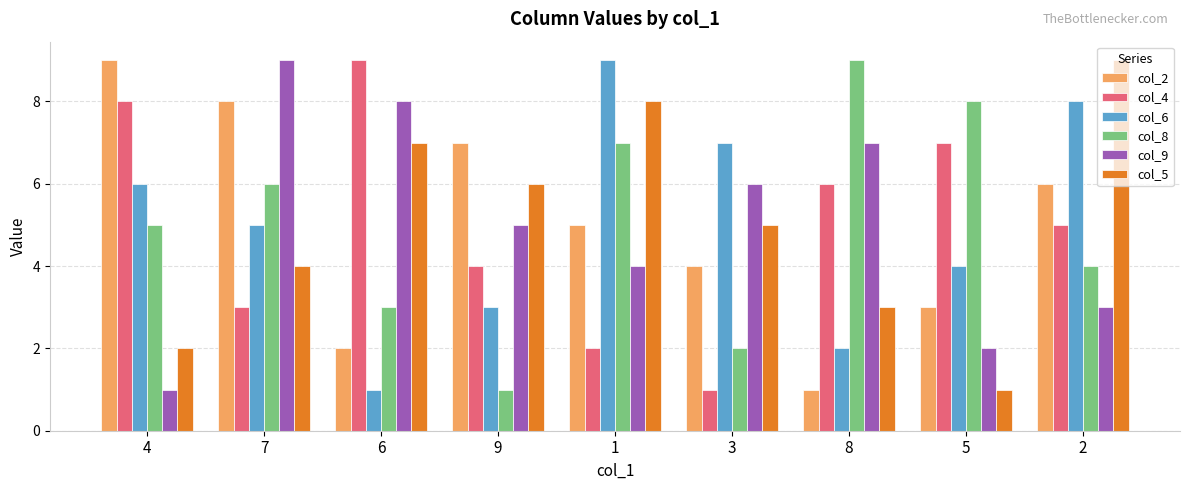

What is the difference between the maximum and minimum values in the col_2 series?

8